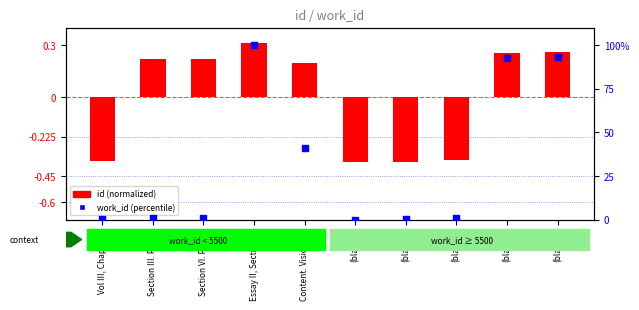

What are all the series names shown in the legend?

id (normalized), work_id (percentile)